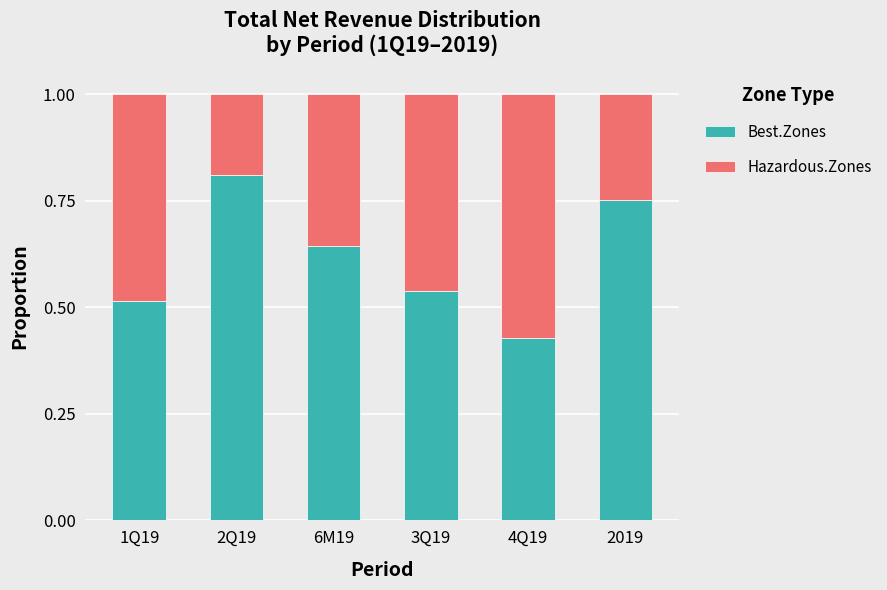

Is it true that Best.Zones equals 0.9 at 1Q19?

False